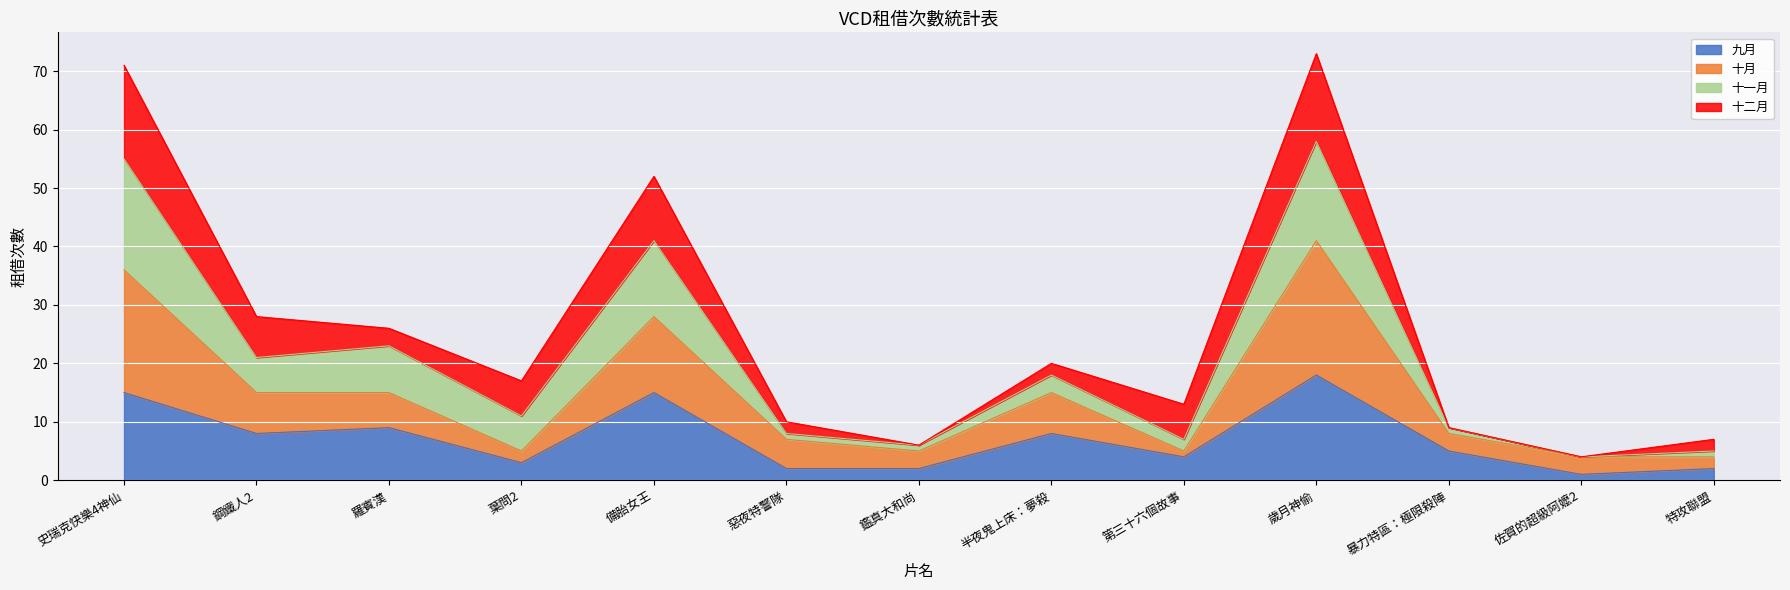

Between 第三十六個故事 and 羅賓漢, which is larger?

羅賓漢